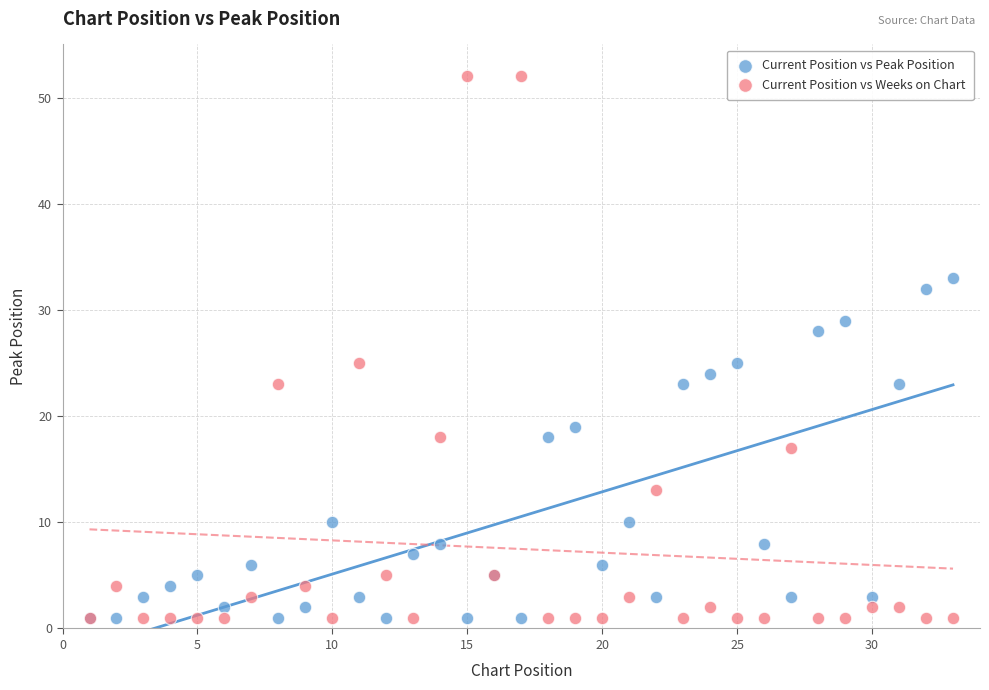

What are all the series names shown in the legend?

Current Position vs Peak Position, Current Position vs Weeks on Chart